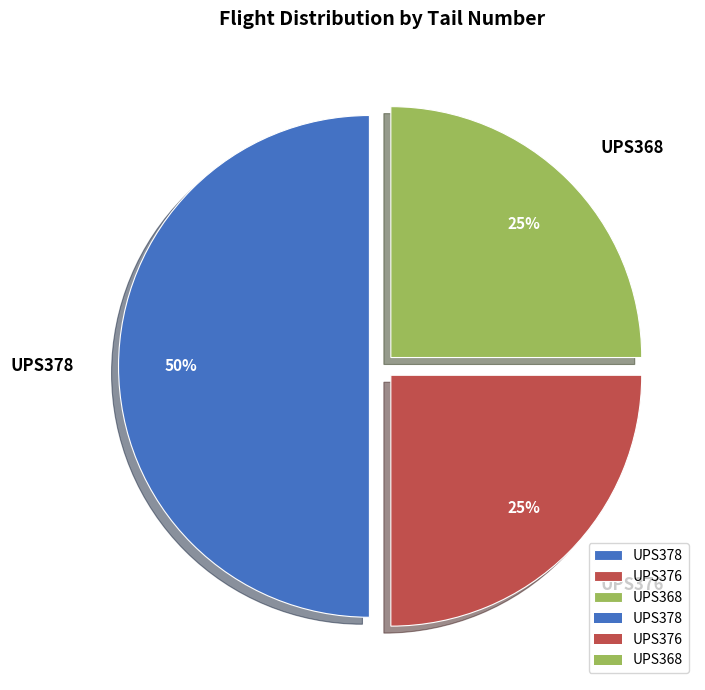

Does UPS368 account for over 50% of the chart?

No